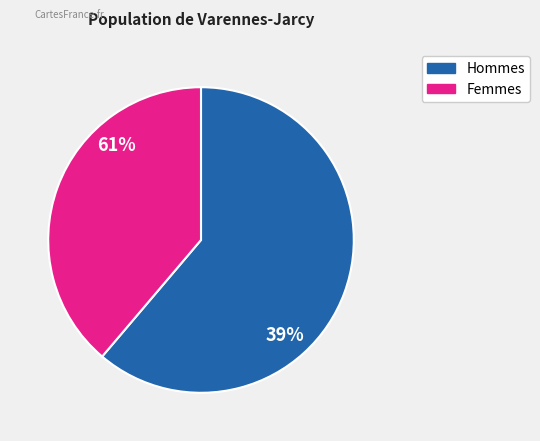

The 31 slice represents 1% of the pie. True or false?

False